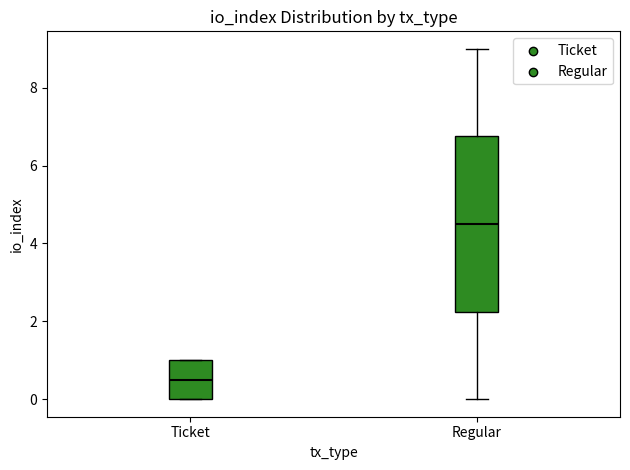

Which box is the tallest, from its lower edge to its upper edge?

Regular